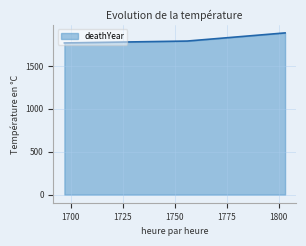

What is the smallest value displayed?

1769